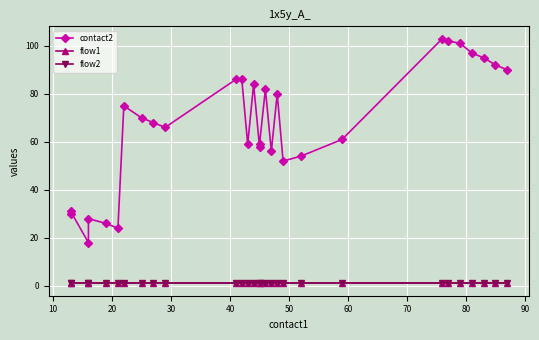

What are all the series names shown in the legend?

contact2, flow1, flow2